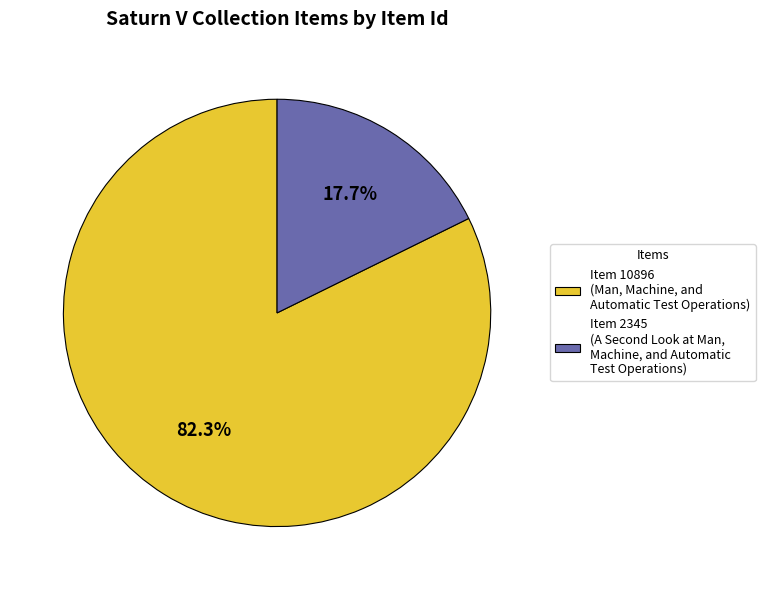

Is there a majority slice in this chart?

Yes